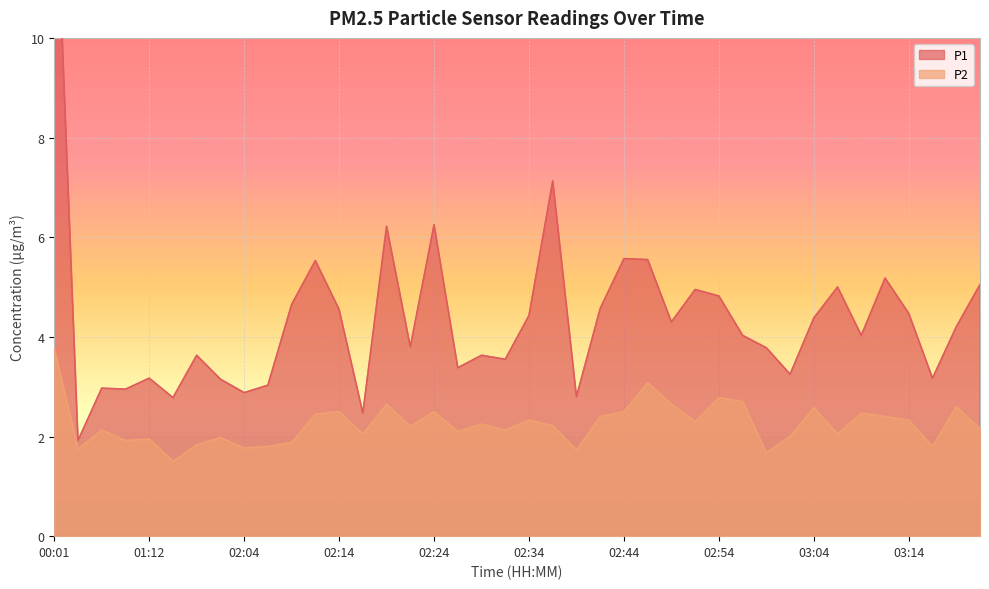

Reading right to left, list all the values displayed in this chart.

P1: 5.0	4.2	3.2	4.5	5.2	4.0	5.0	4.4	3.2	3.8	4.0	4.8	5.0	4.3	5.5	5.6	4.6	2.8	7.1	4.4	3.5	3.6	3.4	6.2	3.8	6.2	2.5	4.5	5.5	4.7	3.0	2.9	3.1	3.6	2.8	3.2	3.0	3.0	1.9	14.1
P2: 2.1	2.6	1.8	2.3	2.4	2.5	2.0	2.6	2.0	1.7	2.7	2.8	2.3	2.6	3.1	2.5	2.4	1.7	2.2	2.3	2.1	2.2	2.1	2.5	2.2	2.6	2.0	2.5	2.5	1.9	1.8	1.8	2.0	1.8	1.5	1.9	1.9	2.1	1.8	3.8